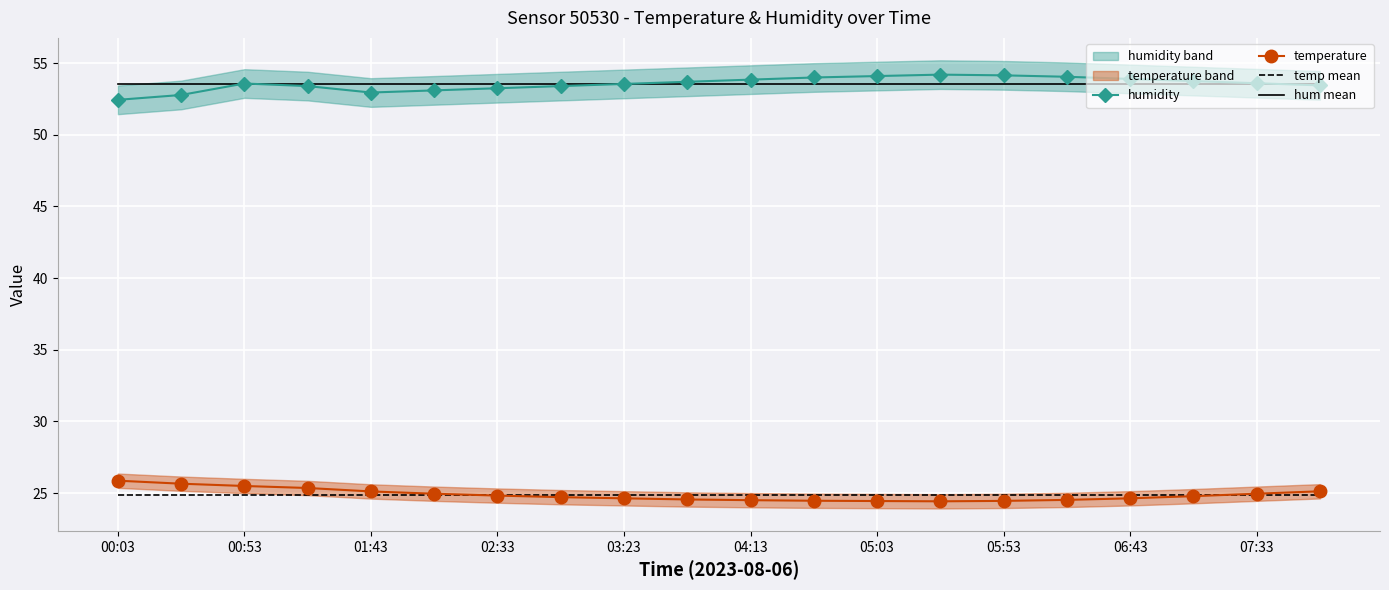

What is the lowest value of the humidity series?

52.4